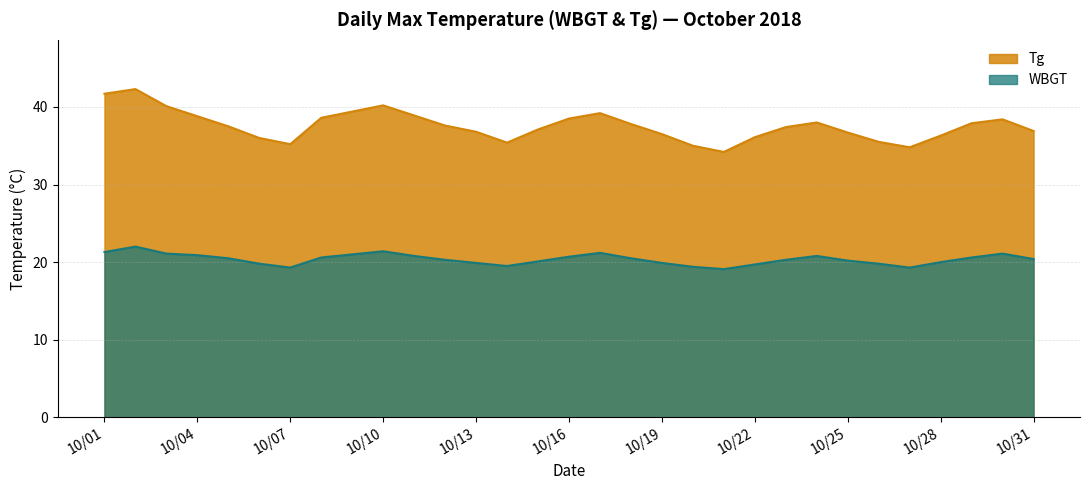

List the series in order of their peak value, lowest first.

WBGT, Tg